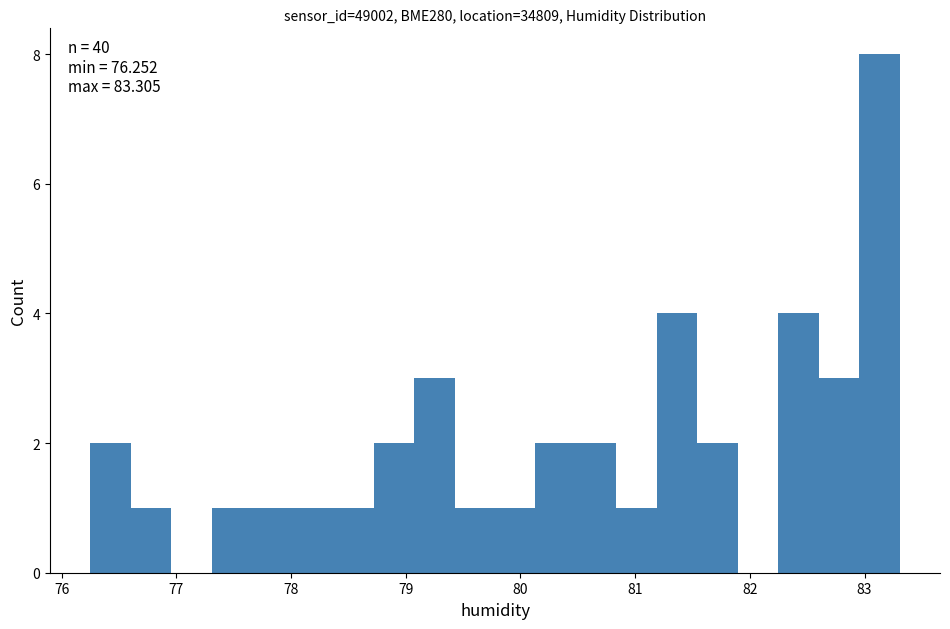

Read against the x-axis, roughly where is the centre of the tallest bar?

83.1